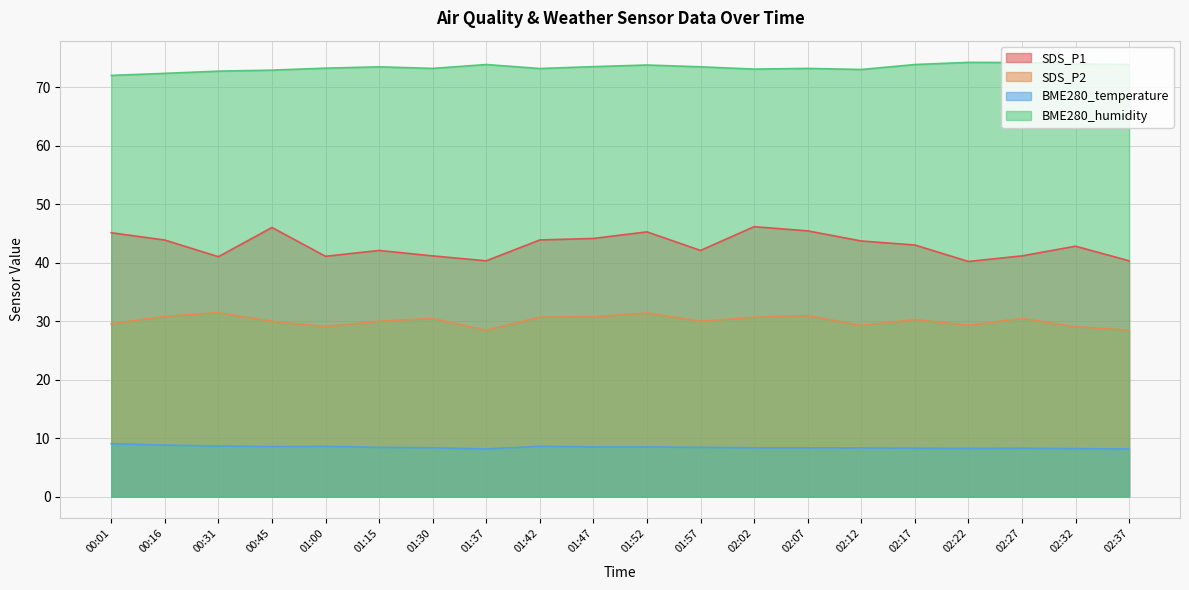

At which label is SDS_P1 closest to 43?

02:17